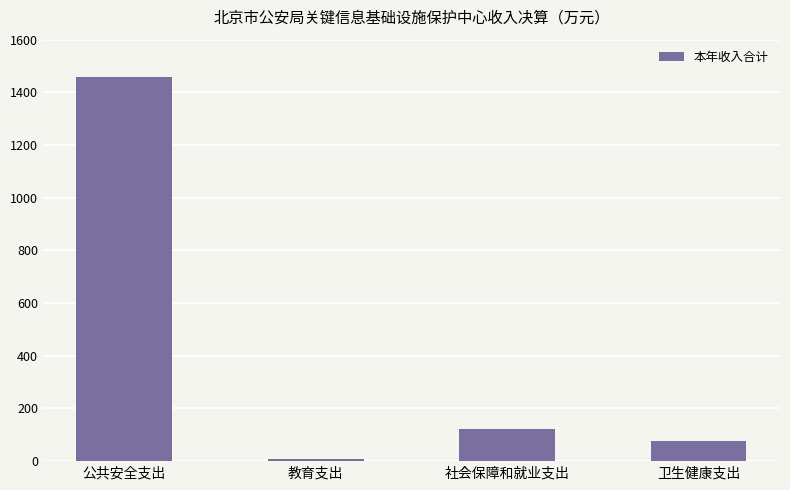

Which label corresponds to the largest value in the chart?

公共安全支出